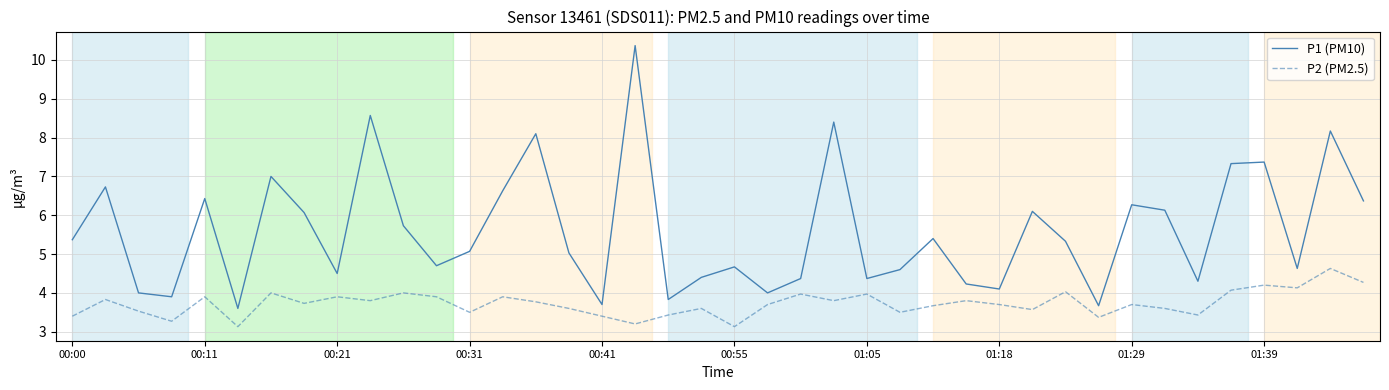

Which series has the largest total across all categories?

P1 (PM10)